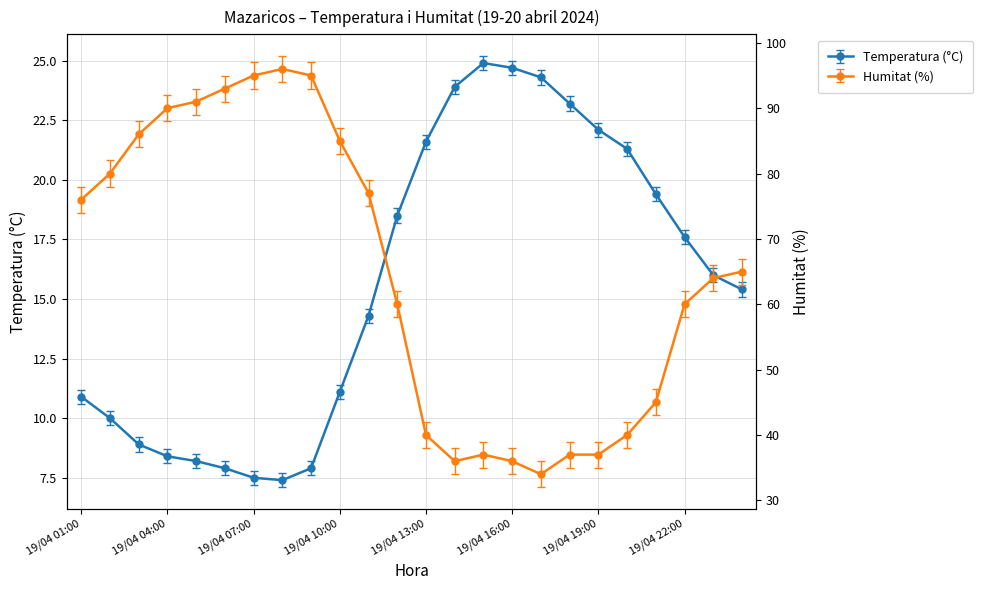

At which label does Temperatura (°C) first exceed 16?

19/04 12:00